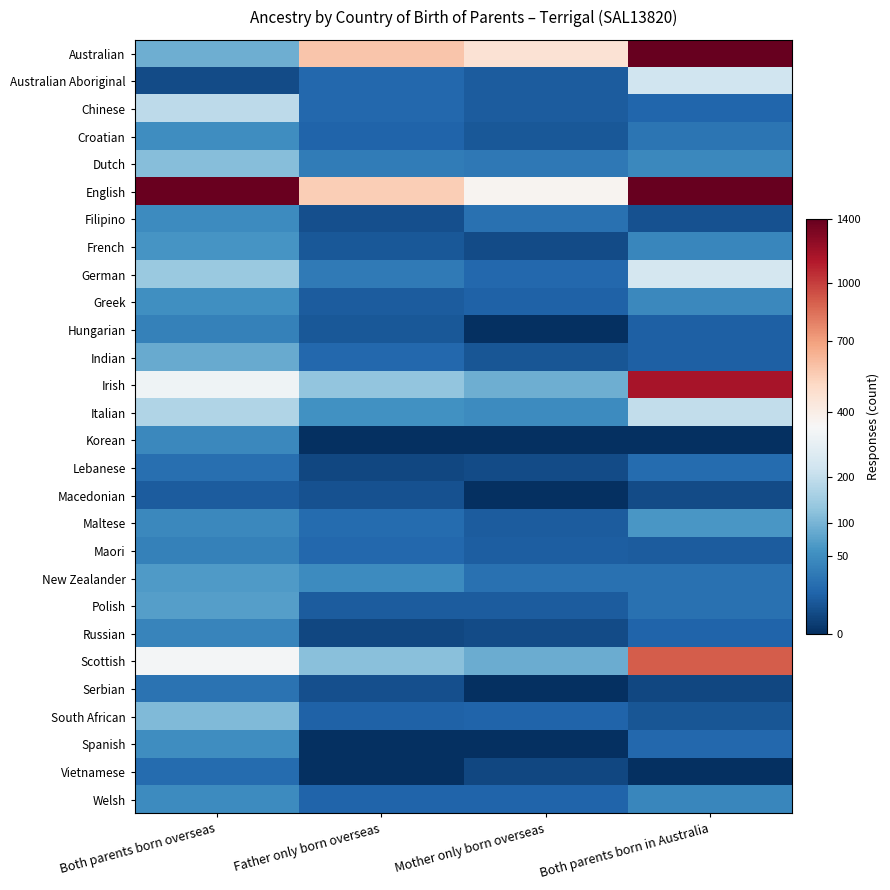

Which label corresponds to the smallest value in the chart?

Mother only born overseas